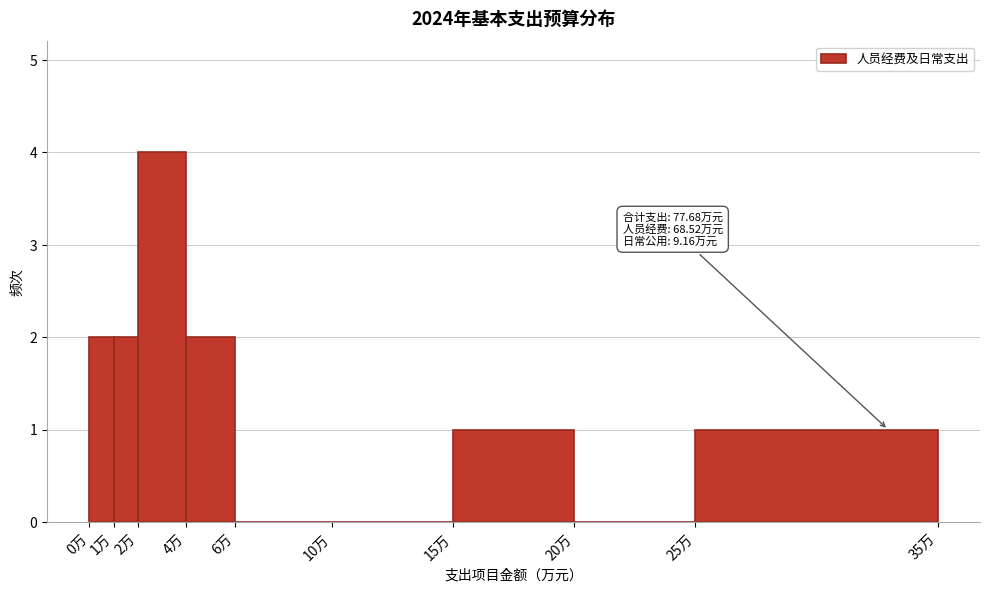

Over which range of the x-axis is the bar tallest?

2 to 4